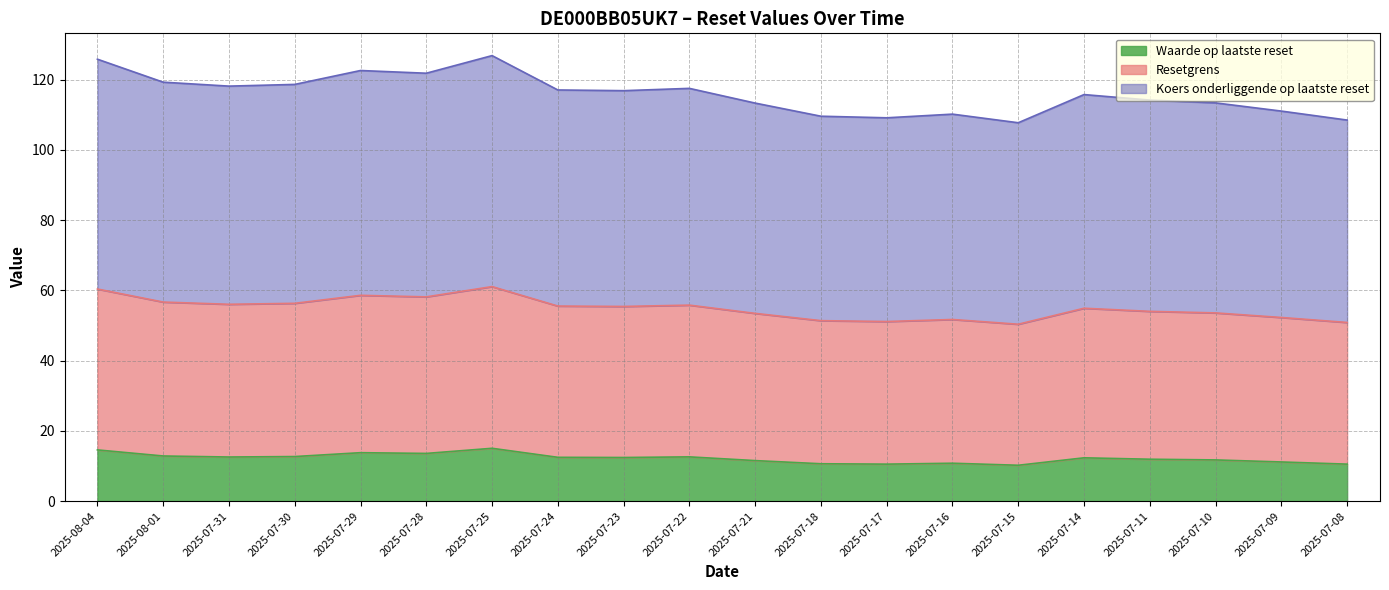

True or false: Waarde op laatste reset has a value of 11.9 at 2025-07-11.

True